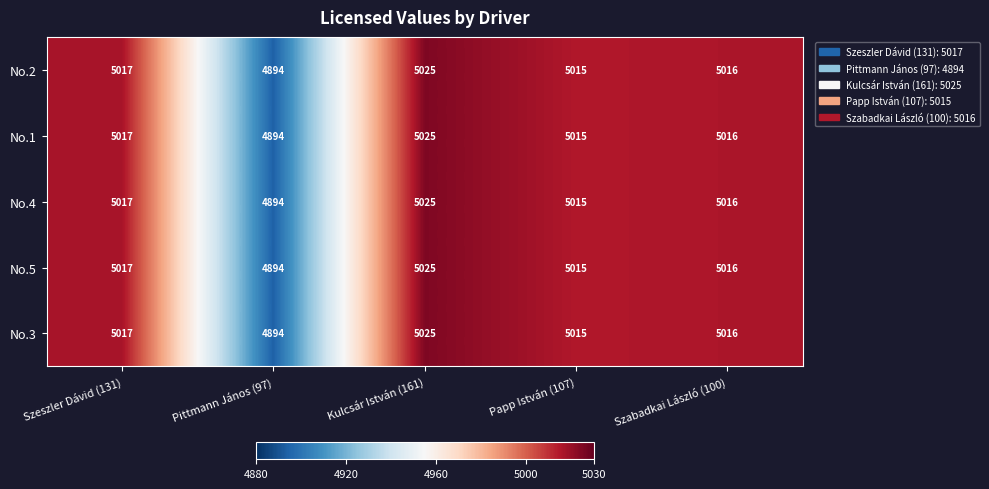

Where does the No.1 series first go above 5016?

Szeszler Dávid (131)